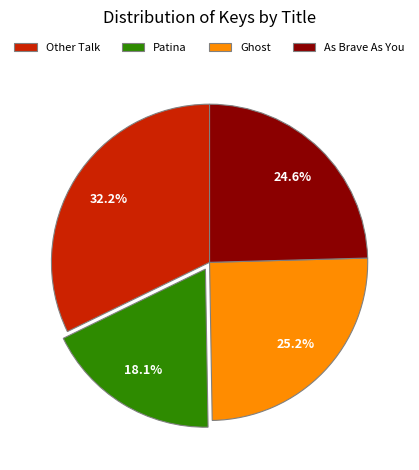

Between As Brave As You and Ghost, which is larger?

Ghost